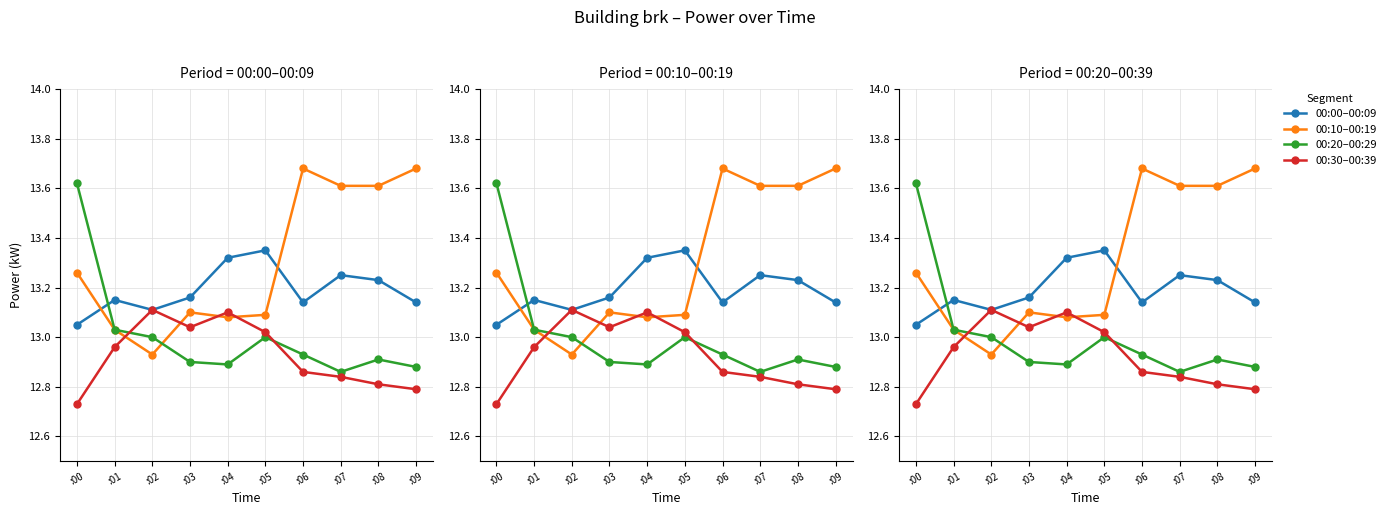

What is the value of the 00:30–00:39 point at the 10th from the left?

12.8